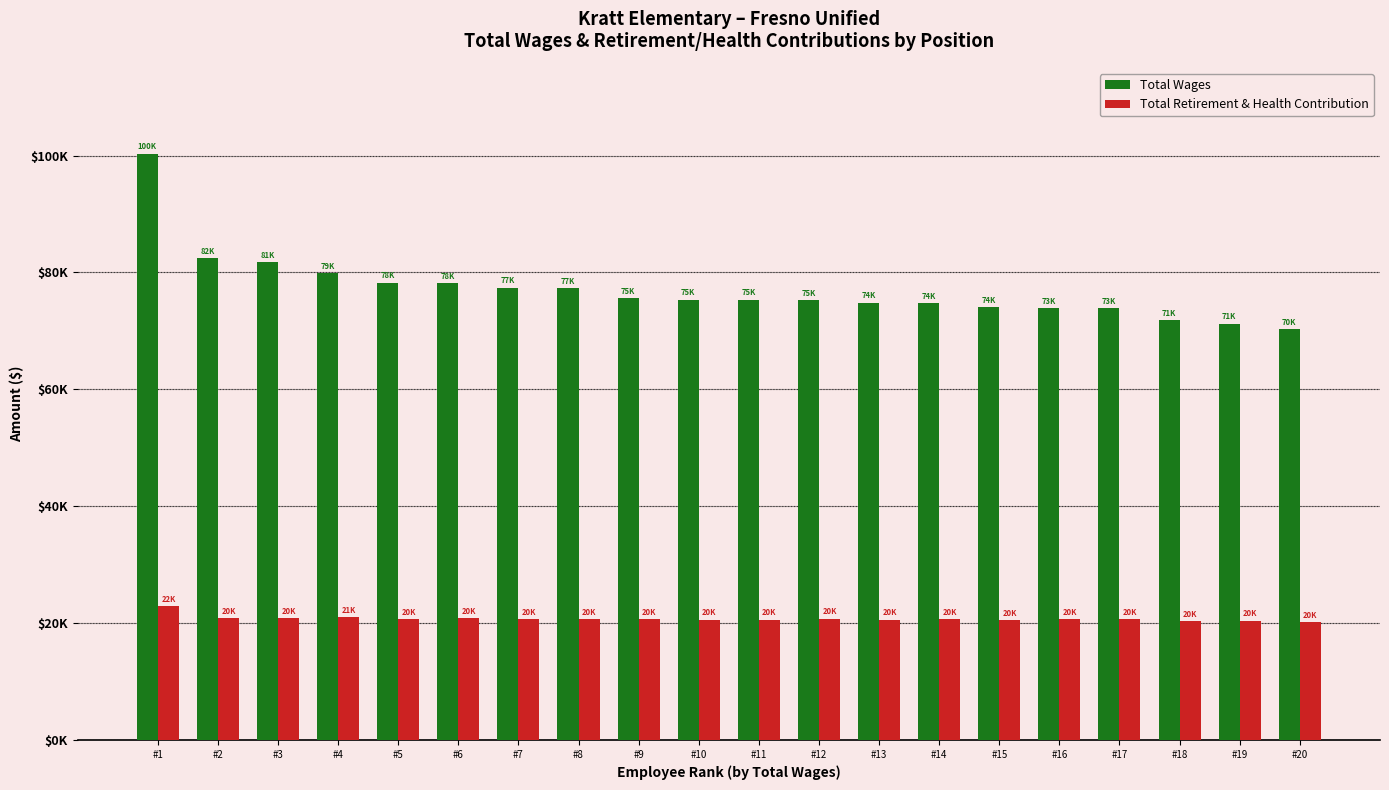

What are all the series names shown in the legend?

Total Wages, Total Retirement & Health Contribution